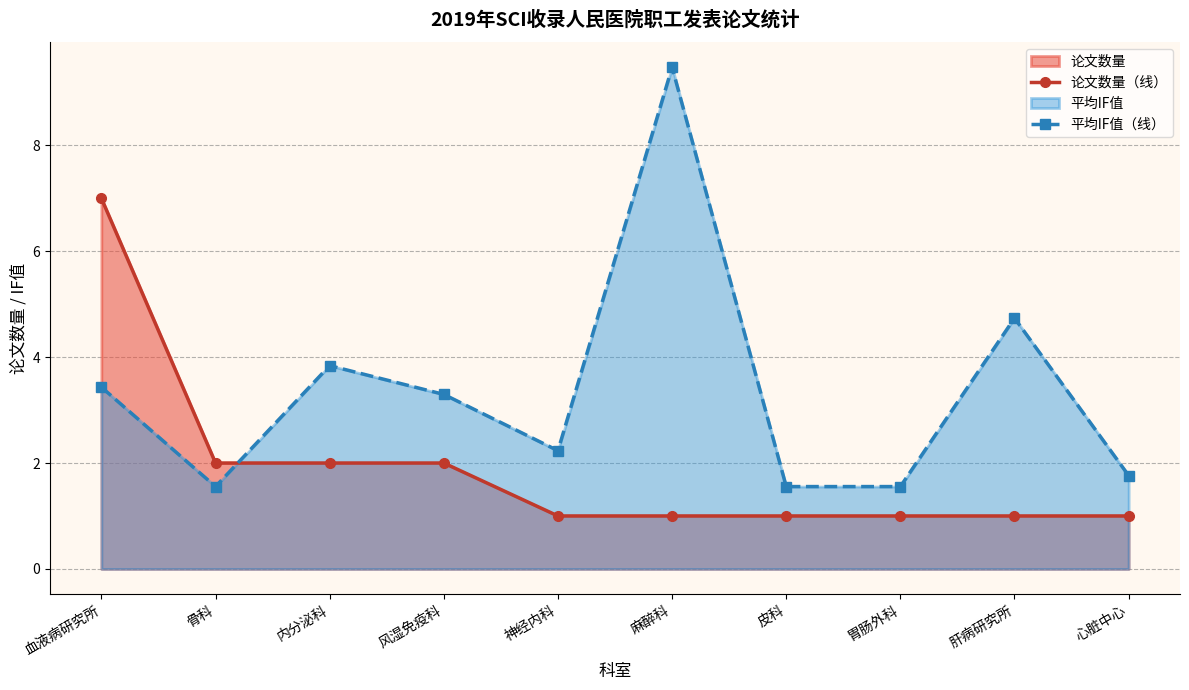

Is it true that 论文数量（线） equals 0.6 at 骨科?

False